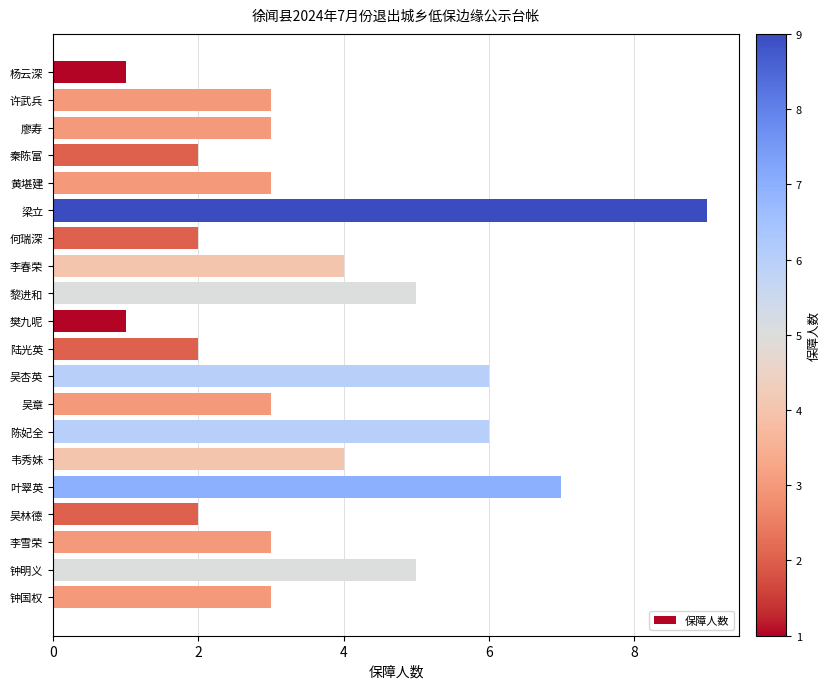

How many bars are there in total?

20